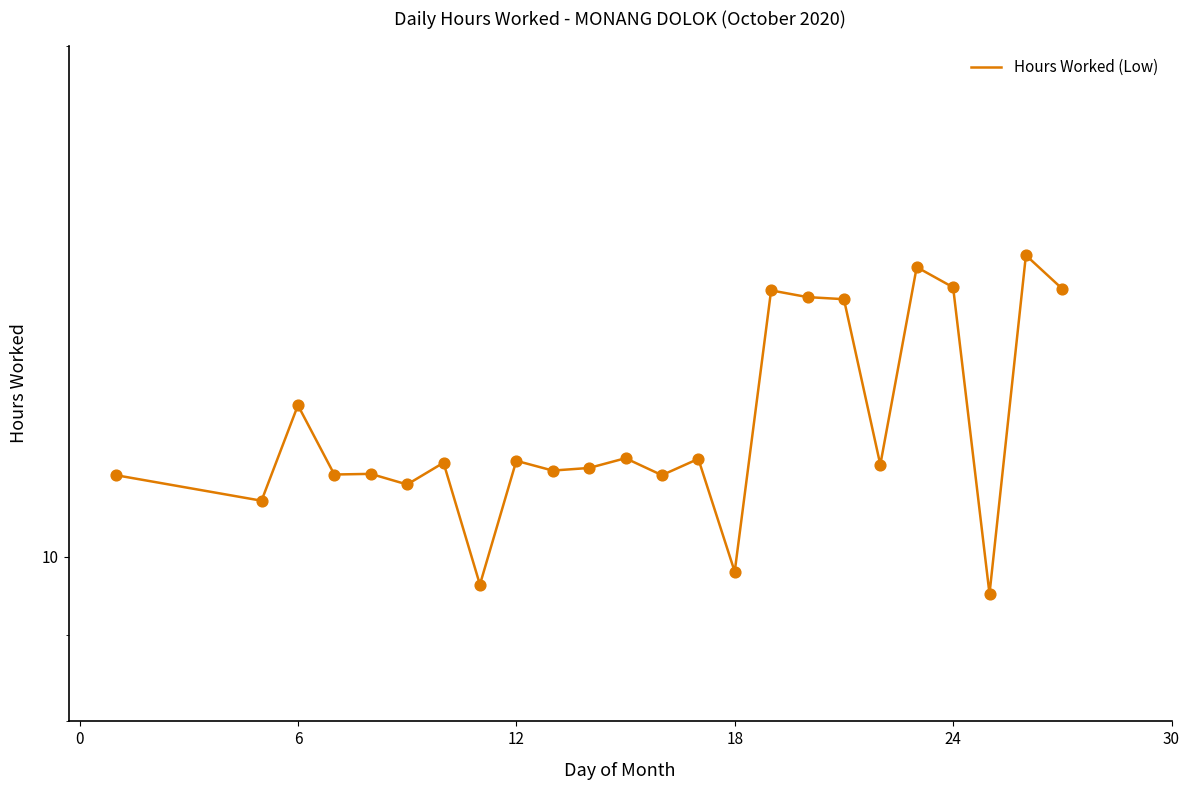

Approximately how many times larger is the value at 6 compared to 12?

1.1